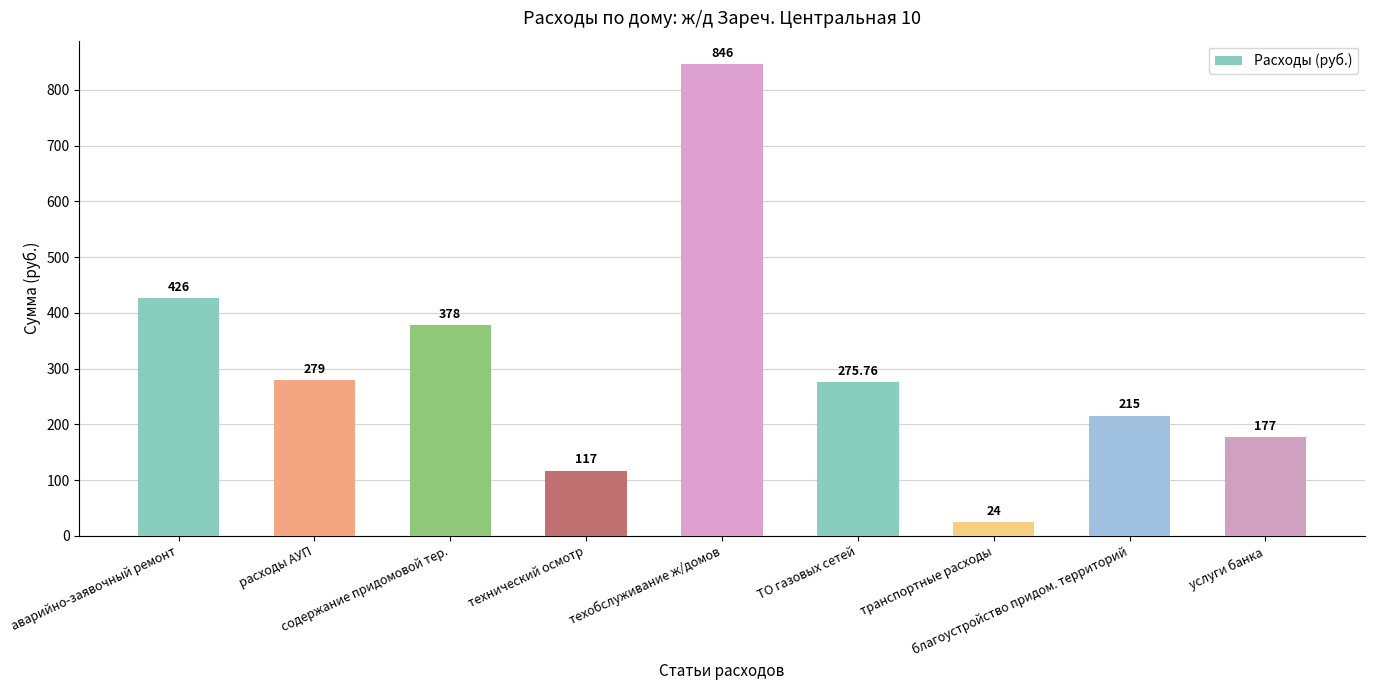

What is the label of the 2nd bar from the right?

благоустройство придом. территорий